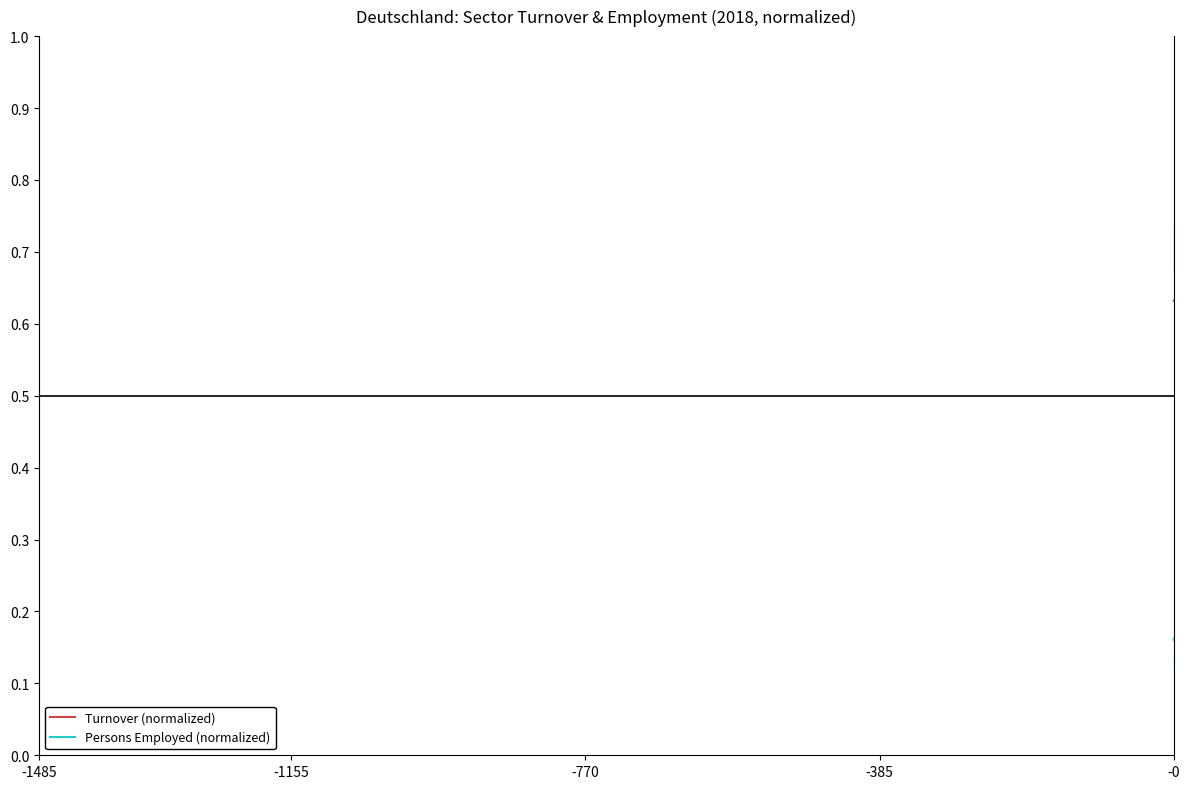

What is the sum of the Turnover (normalized) values at 11 and 22?

1.1